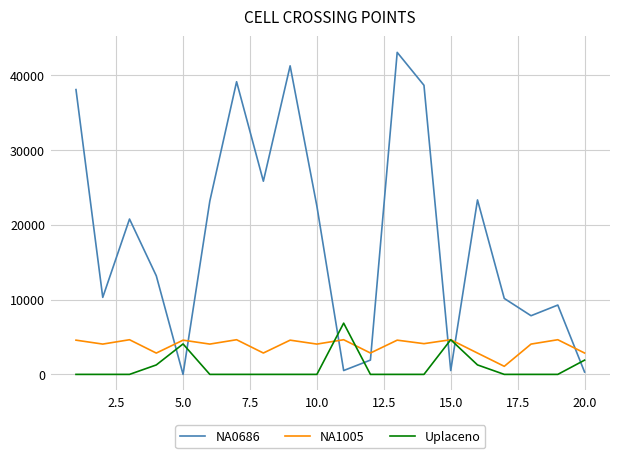

Which series has the largest total across all categories?

NA0686